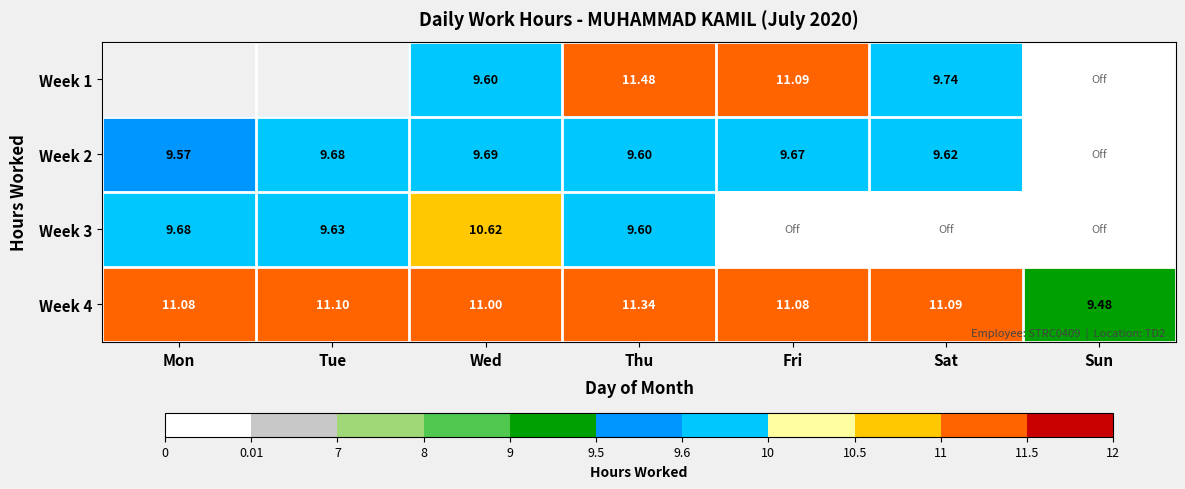

True or false: Week 4 has a value of 11.1 at Tue.

True